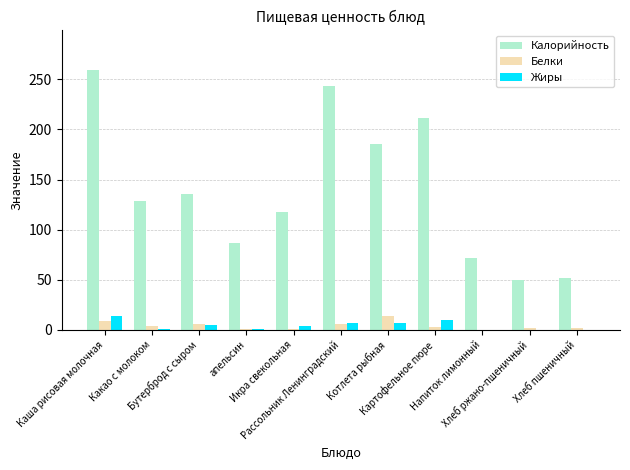

At which category is the sum across all series the highest?

Каша рисовая молочная